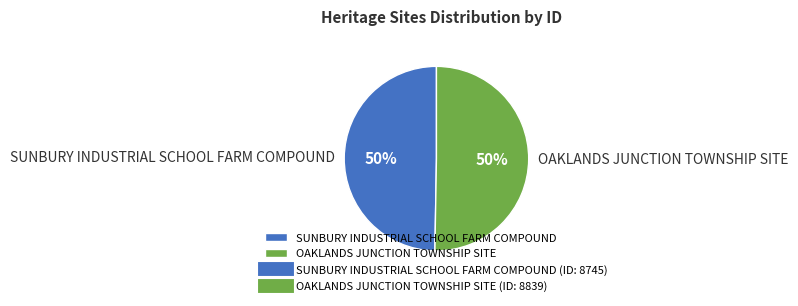

Approximately how many times larger is the value at OAKLANDS JUNCTION TOWNSHIP SITE compared to SUNBURY INDUSTRIAL SCHOOL FARM COMPOUND?

1.0